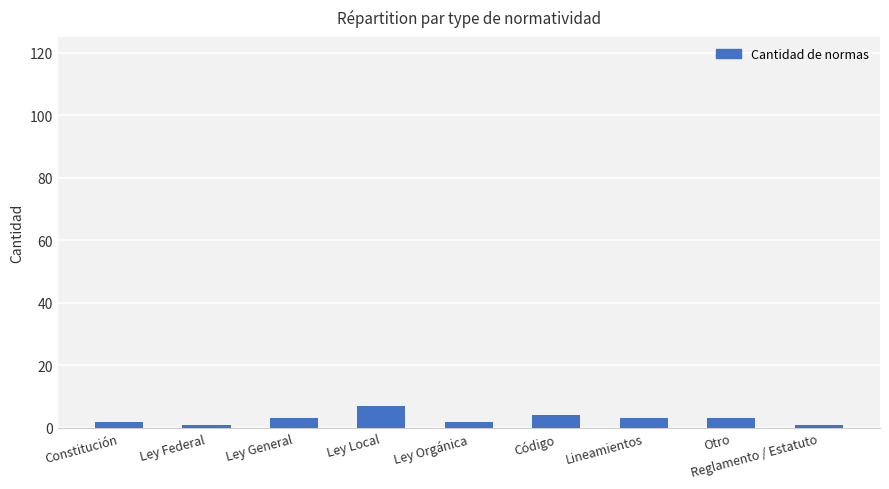

At which category does the chart reach its peak across all series?

Ley Local